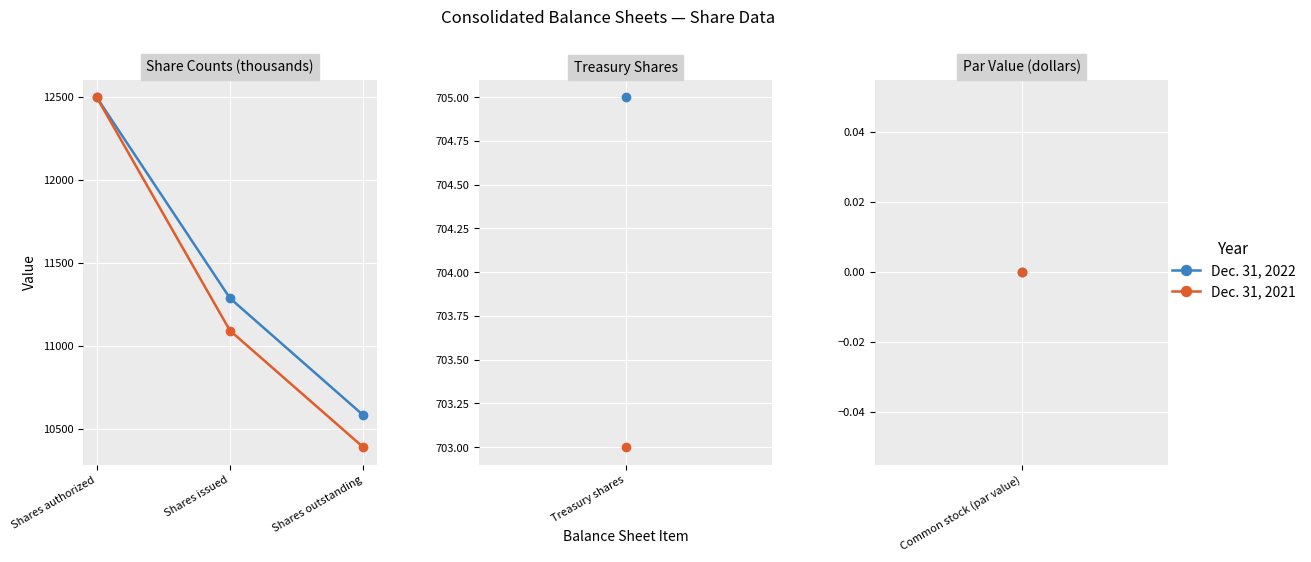

What is the approximate value of Dec. 31, 2022 at Shares authorized?

12500